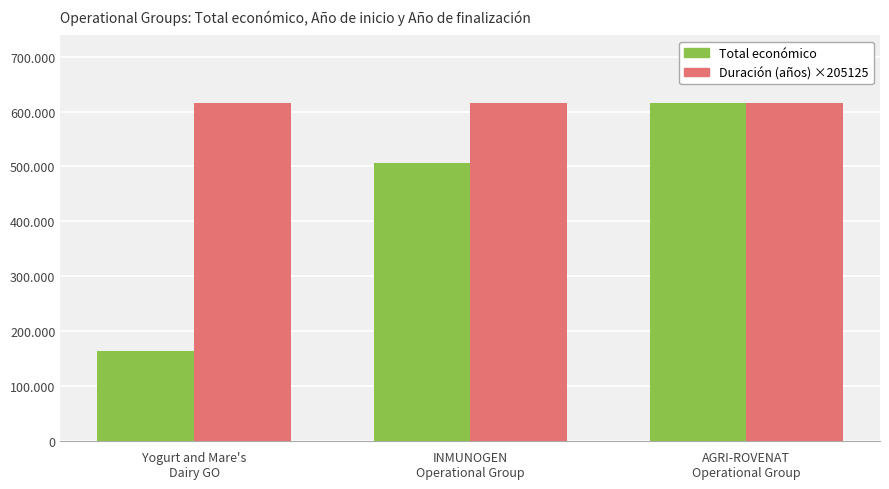

Reading left to right, extract all data points from this chart.

Total económico: Yogurt and Mare's
Dairy GO=164600	INMUNOGEN
Operational Group=506703	AGRI-ROVENAT
Operational Group=615375
Duración (años) ×205125: Yogurt and Mare's
Dairy GO=615375	INMUNOGEN
Operational Group=615375	AGRI-ROVENAT
Operational Group=615375